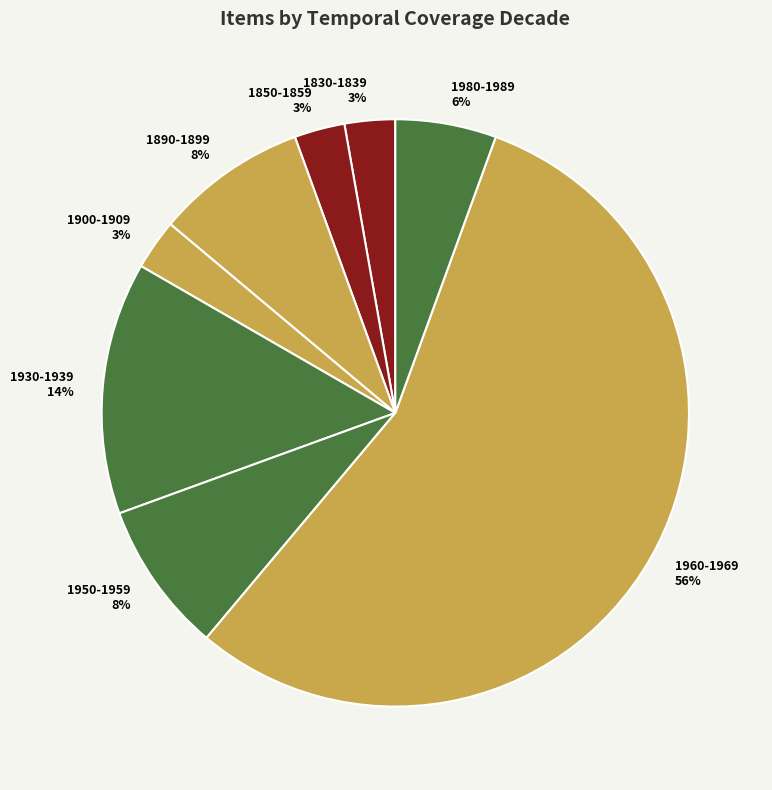

Count the number of slices in the pie.

8